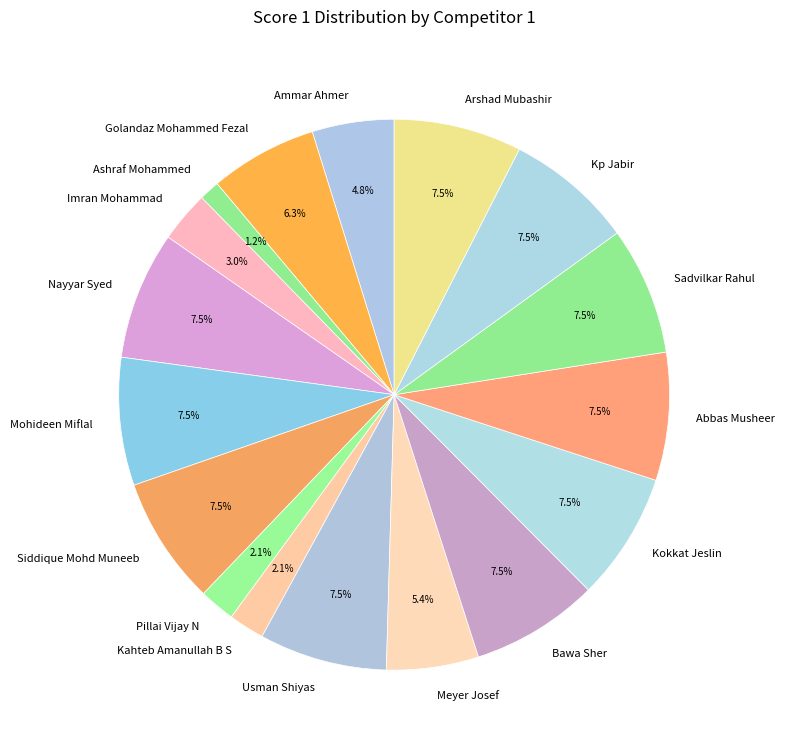

Between Imran Mohammad and Mohideen Miflal, which is larger?

Mohideen Miflal